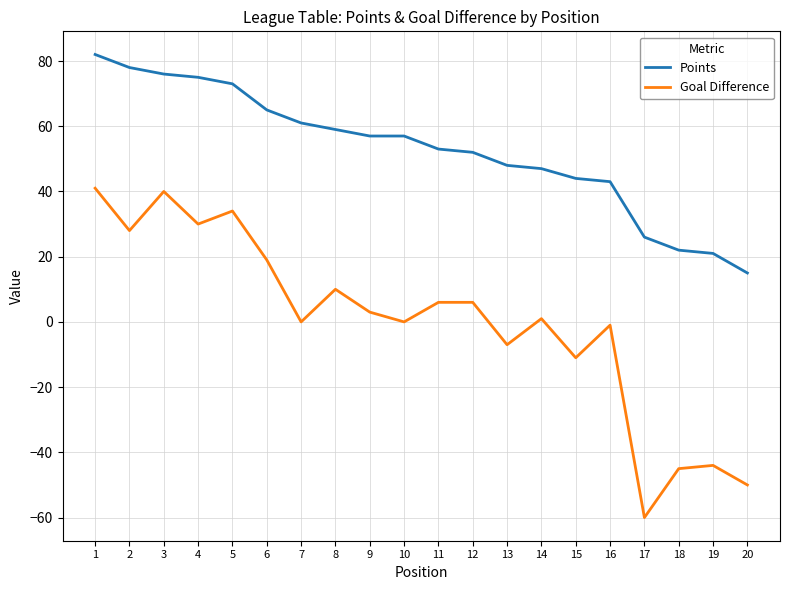

List the series in order of their peak value, lowest first.

Goal Difference, Points